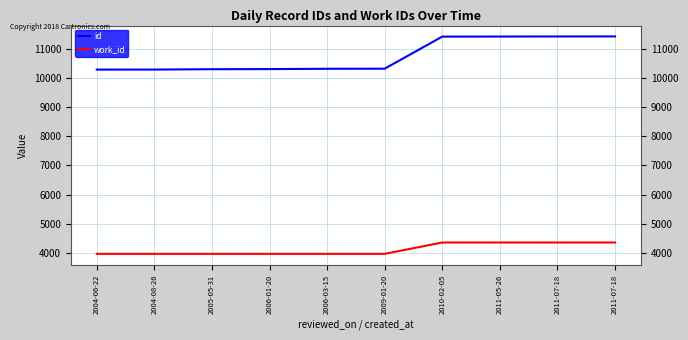

How many lines are shown in the chart?

2